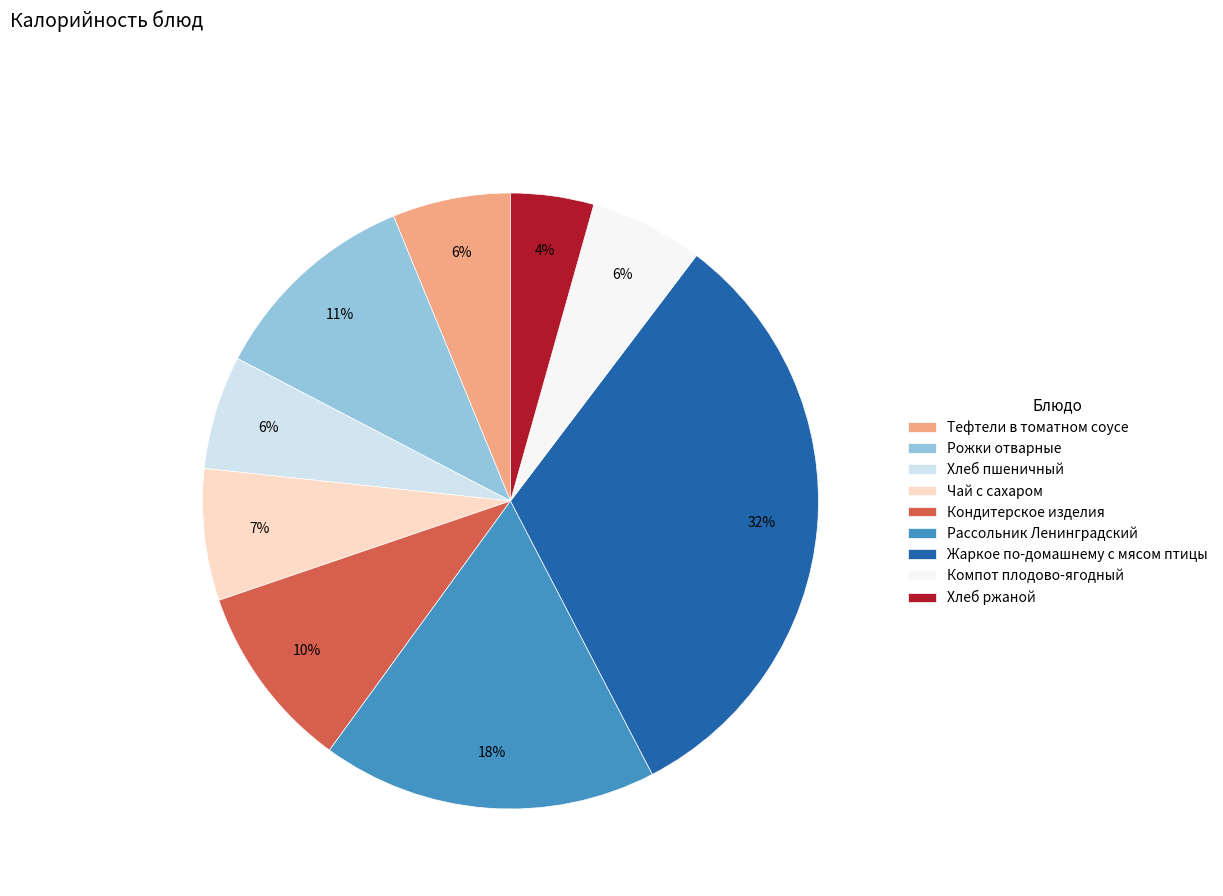

Which slice is the smallest?

Хлеб ржаной